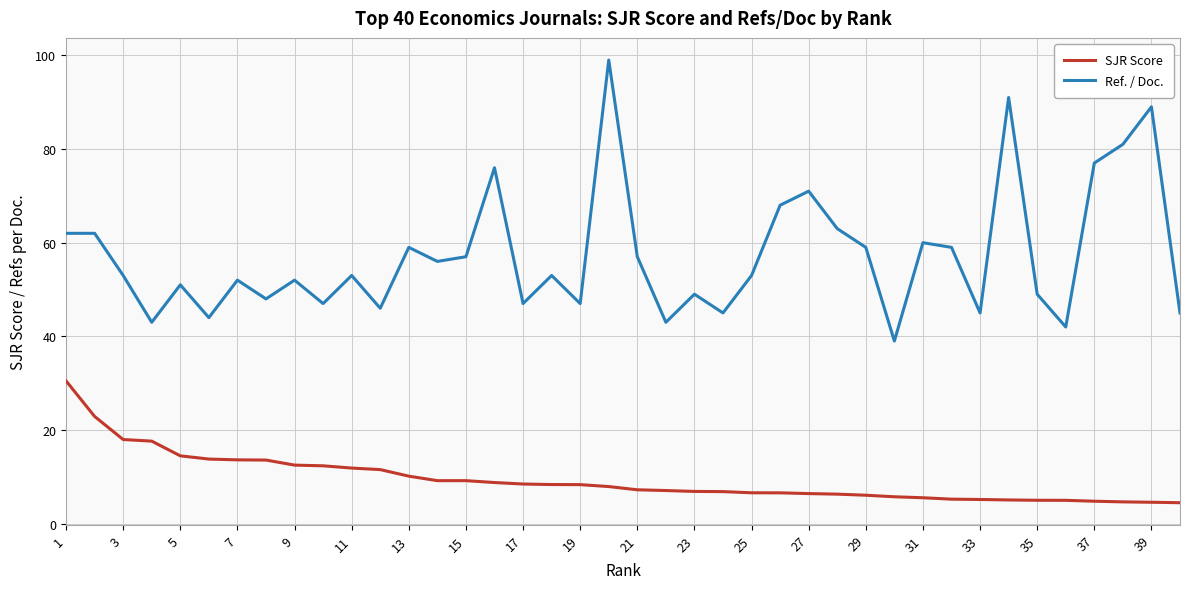

Rank the series by their maximum value, from lowest to highest.

SJR Score, Ref. / Doc.